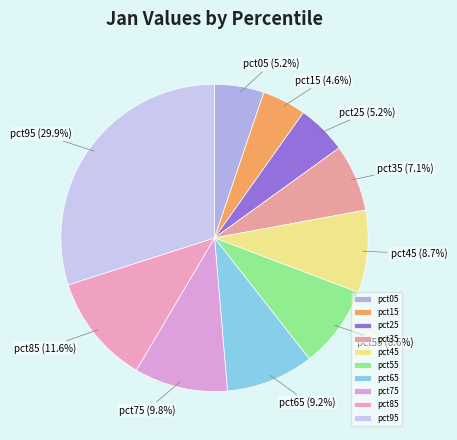

What percentage is the pct95 slice, to the nearest percent?

30%